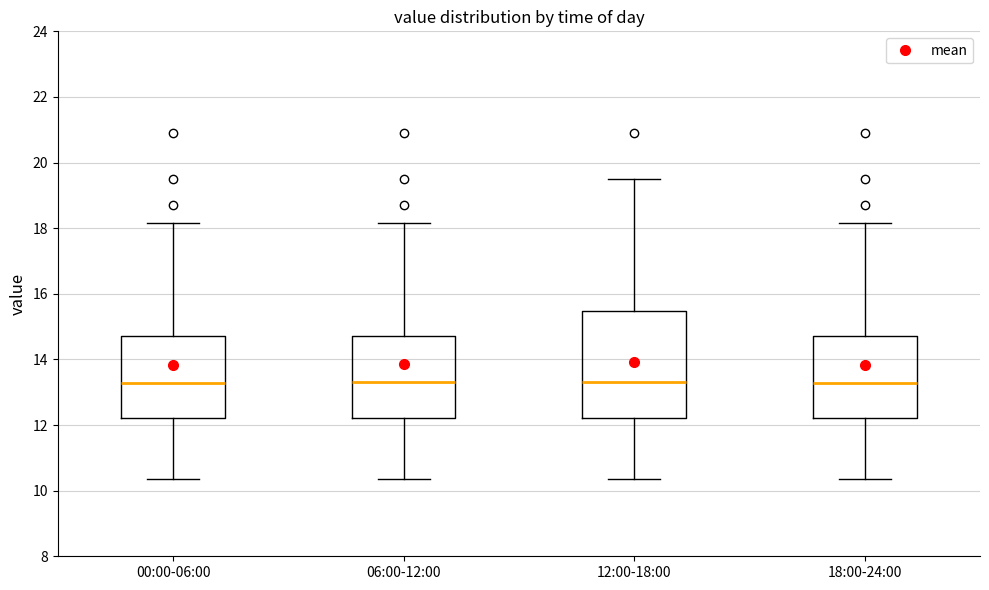

Which box is the tallest, from its lower edge to its upper edge?

12:00-18:00